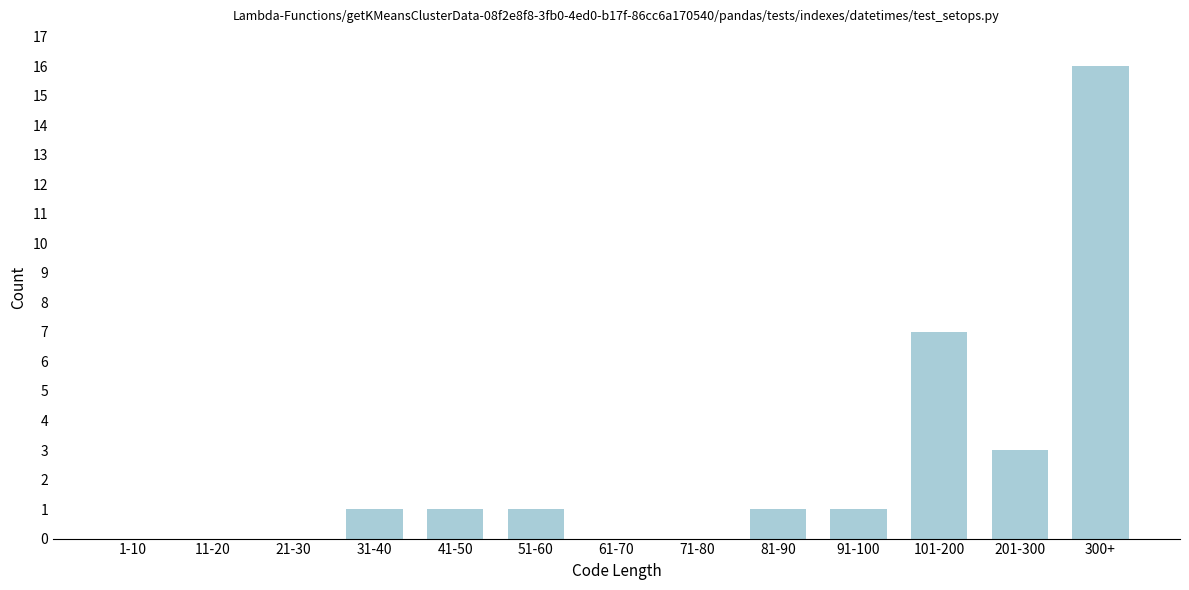

Reading left to right, extract all data points from this chart.

1-10=0	11-20=0	21-30=0	31-40=1	41-50=1	51-60=1	61-70=0	71-80=0	81-90=1	91-100=1	101-200=7	201-300=3	300+=16